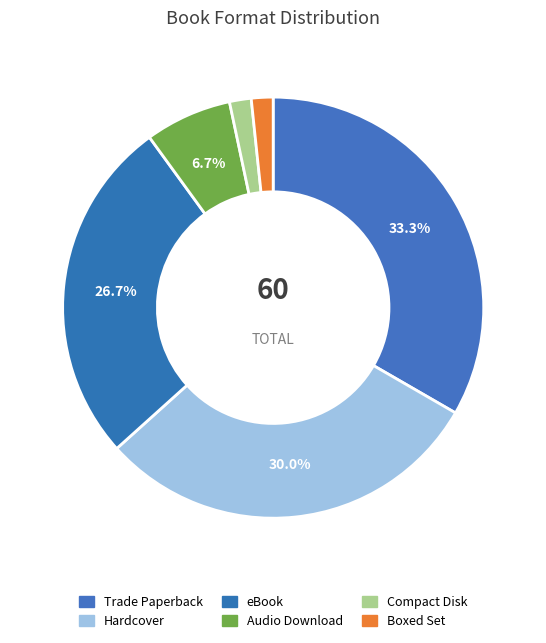

What percentage is the Hardcover slice, to the nearest percent?

30%